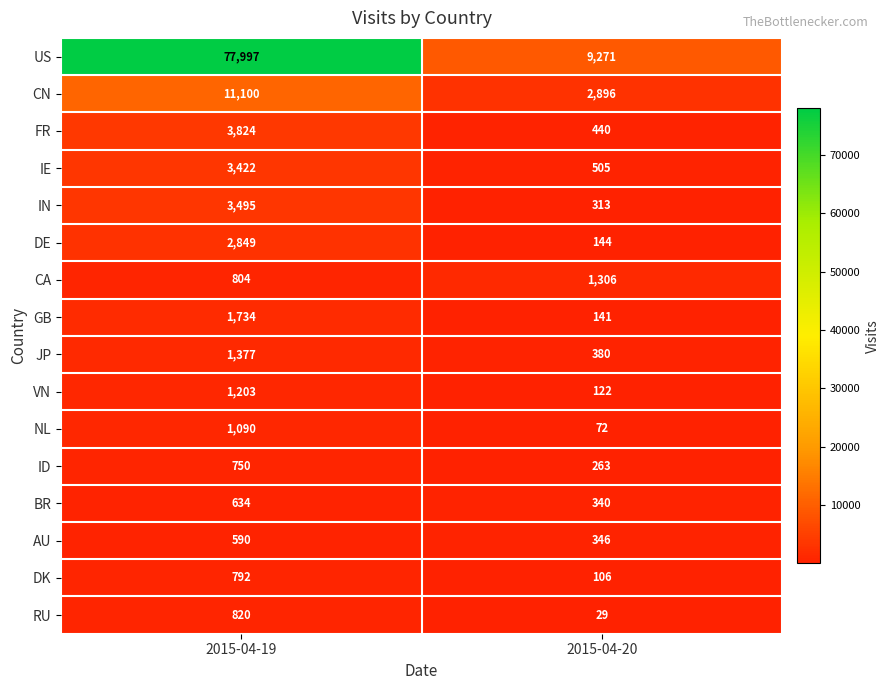

At how many categories does at least one series exceed 50612?

1